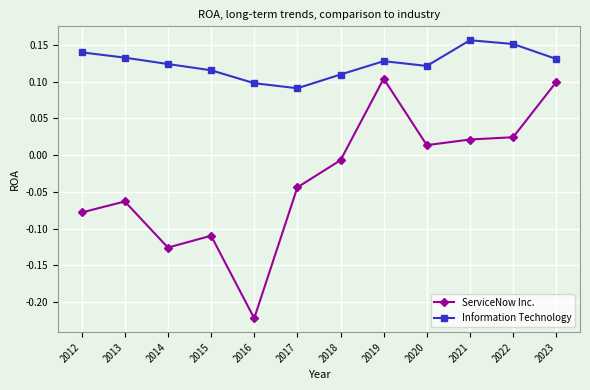

True or false: ServiceNow Inc. has more than 0 points higher than both neighbors.

True